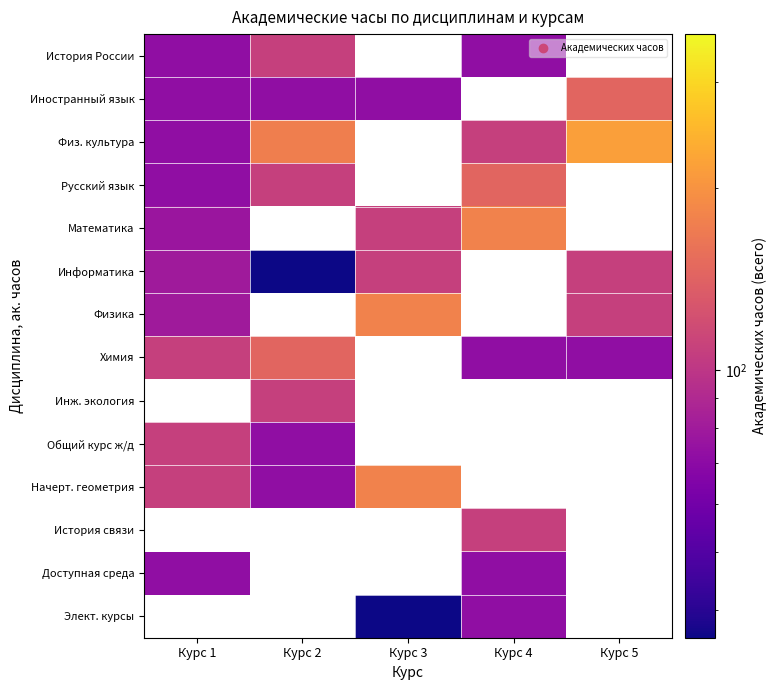

Count the Русский язык values in the range 108 to 144.

2